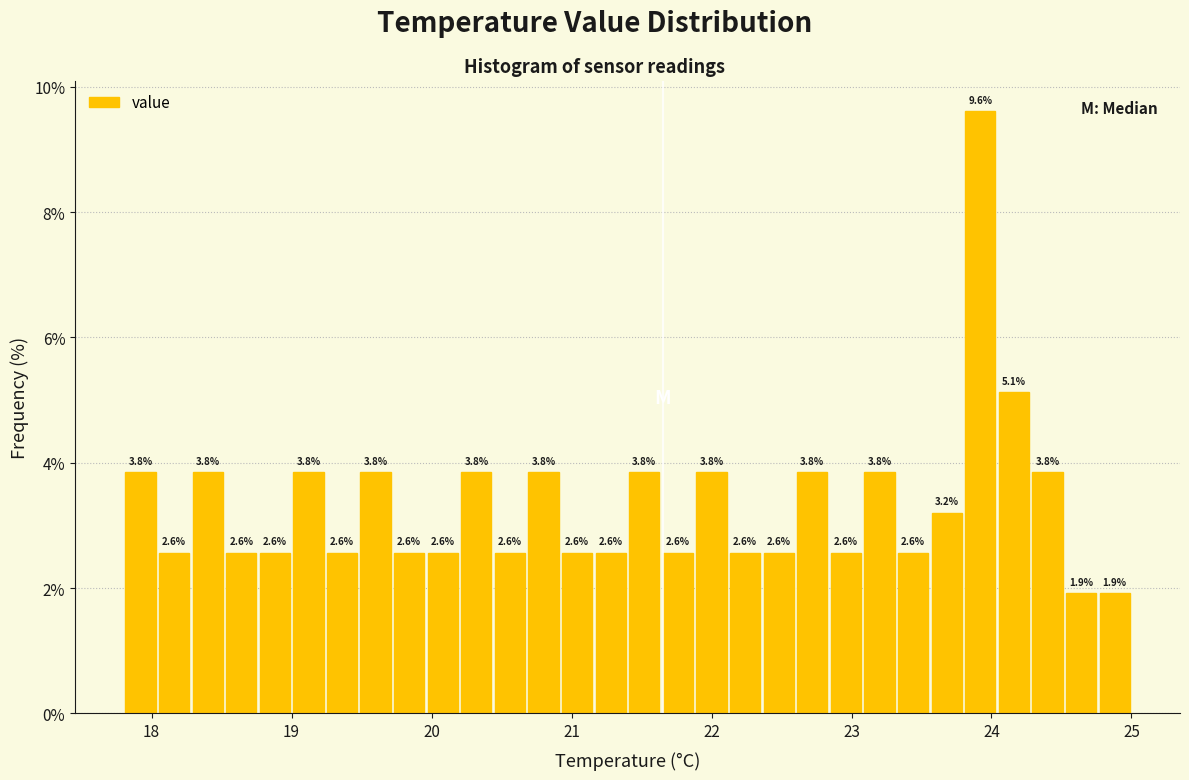

Around what value on the x-axis is the tallest bar? Give the approximate position of its centre, as read against the axis.

23.9